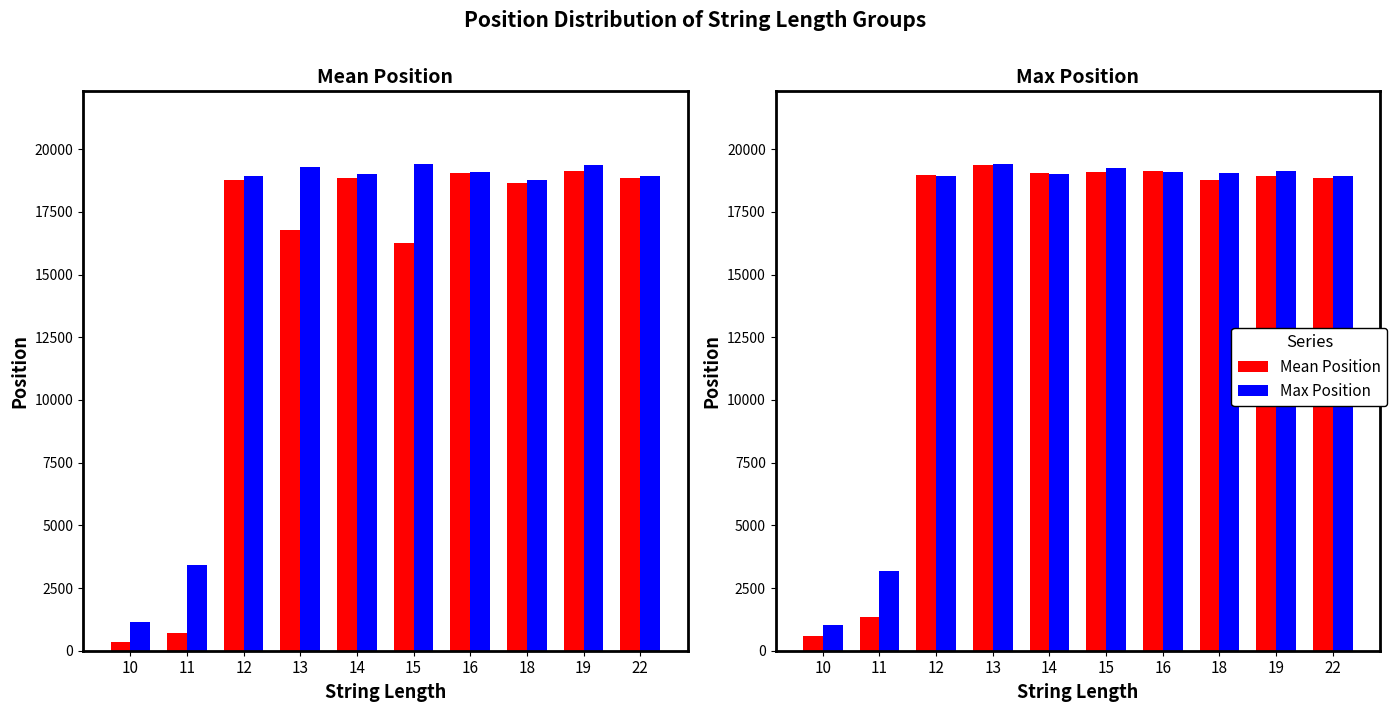

What is the difference between the second highest and minimum values in the Mean Position series?

18544